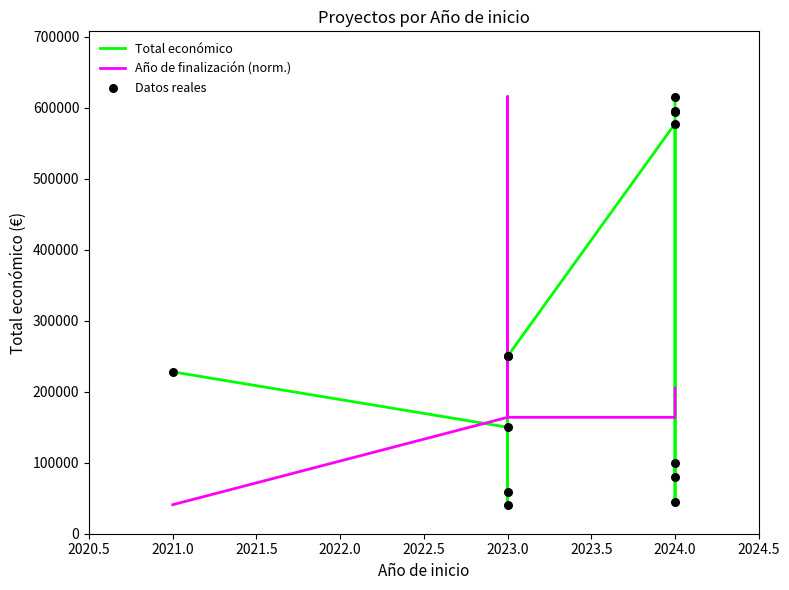

Which series reaches the maximum Y coordinate?

Total económico